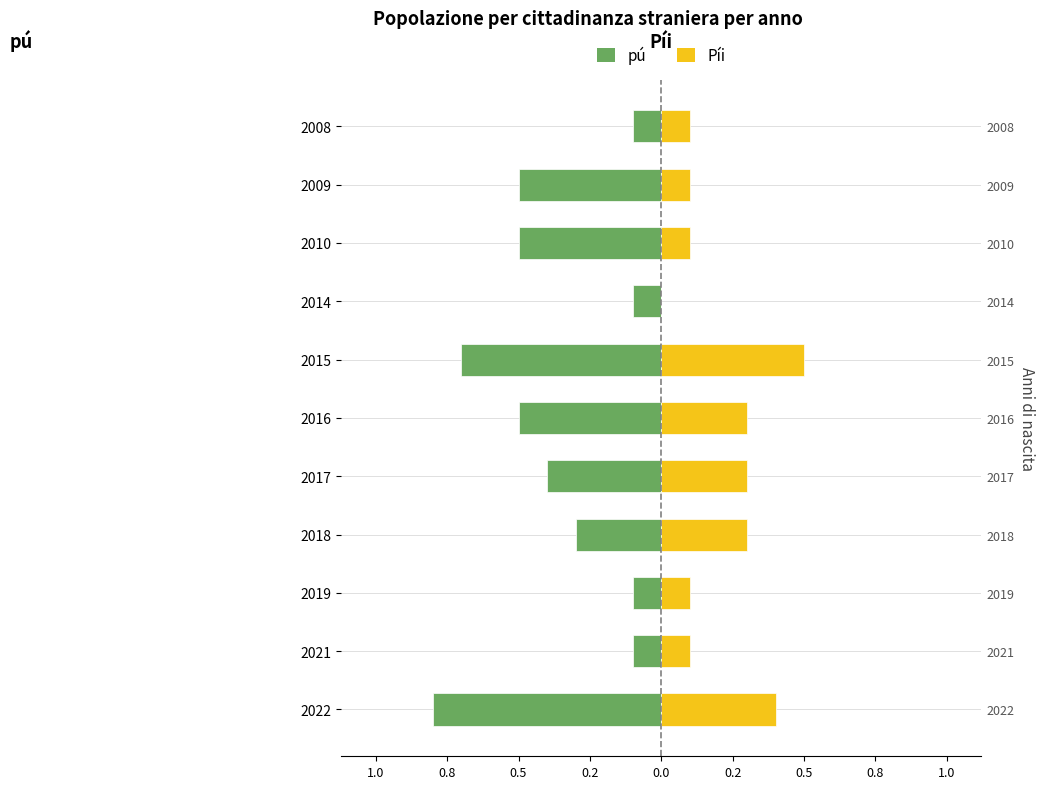

What is the maximum value shown in the chart?

0.5